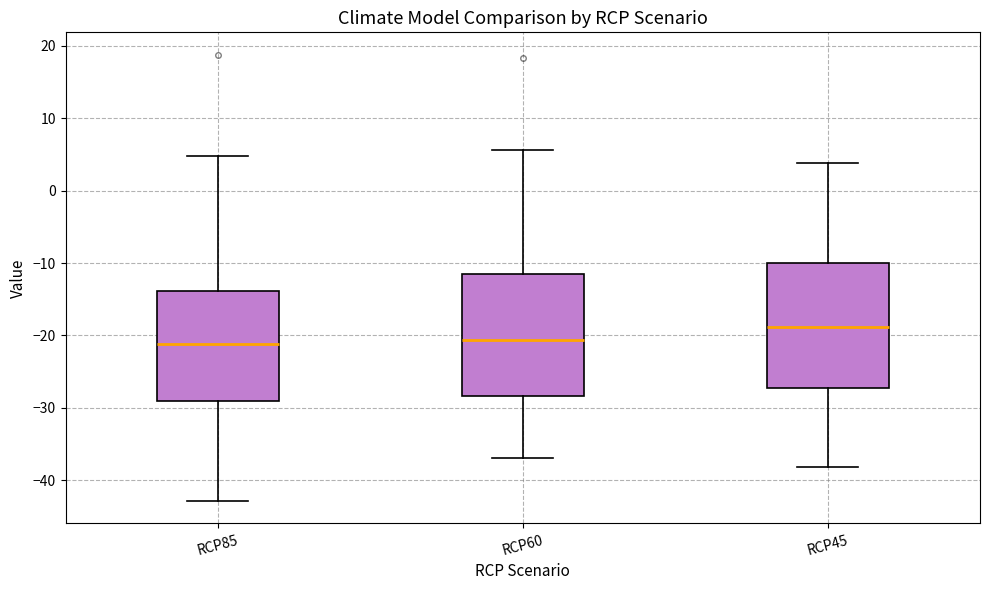

Where does the upper whisker of the box for RCP45 end on the y-axis? The values are not printed on the chart, so give them approximately, as read against the axis.

4